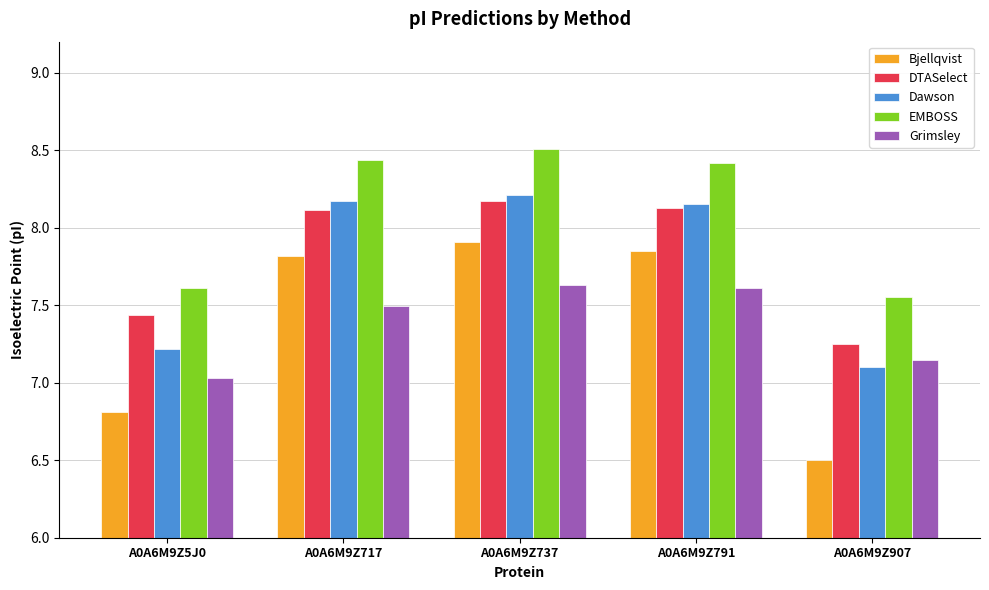

What is the greatest value displayed?

8.5